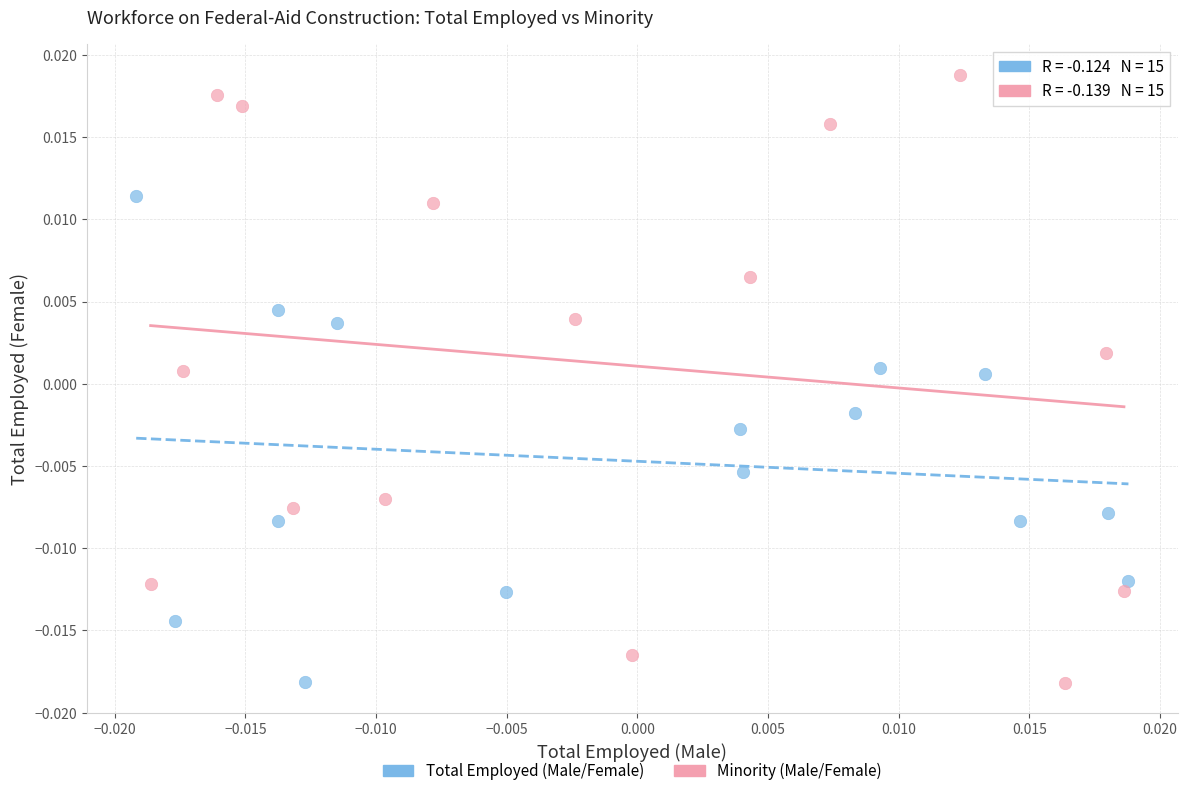

Which series has the widest spread of Y values?

Minority (Male/Female)